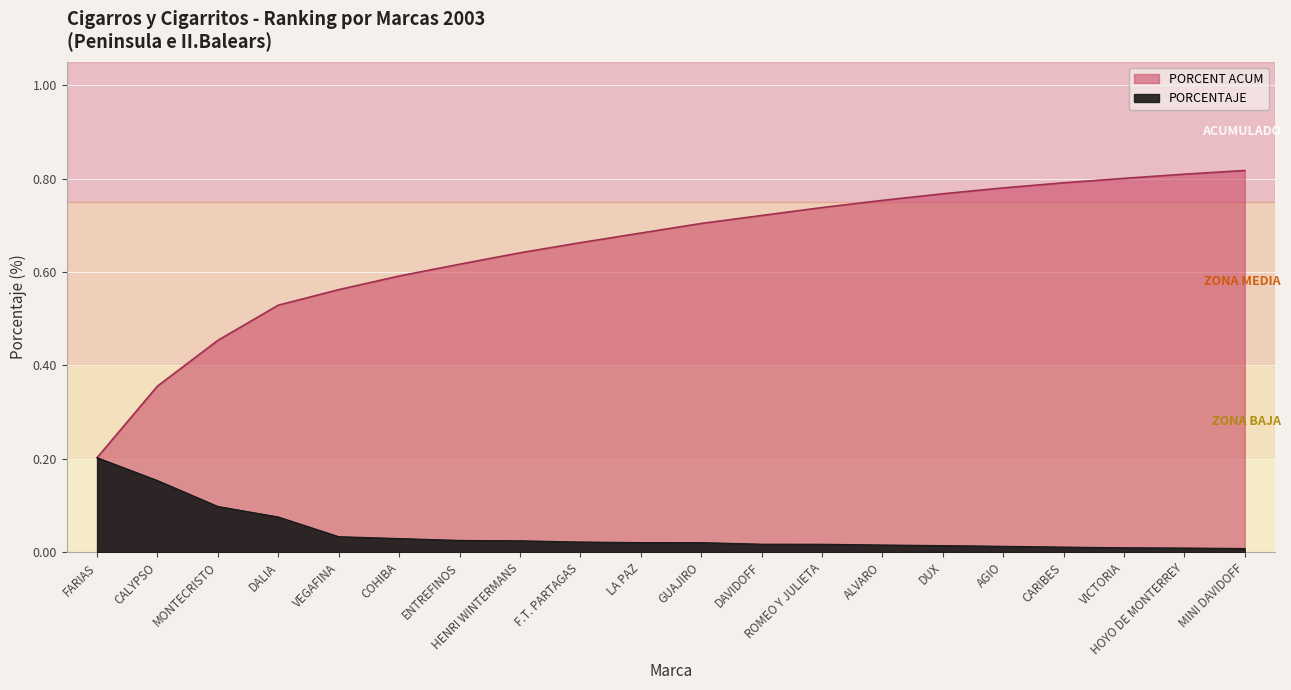

Which category has the highest value across all series?

MINI DAVIDOFF